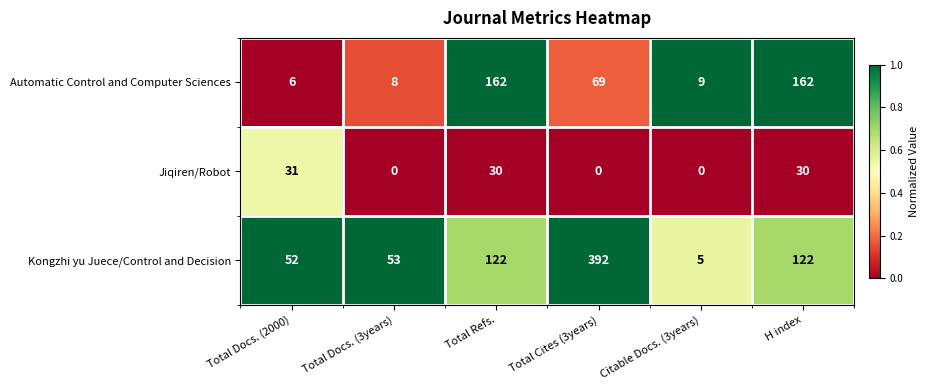

The value of Automatic Control and Computer Sciences at Total Refs. is 247. True or false?

False